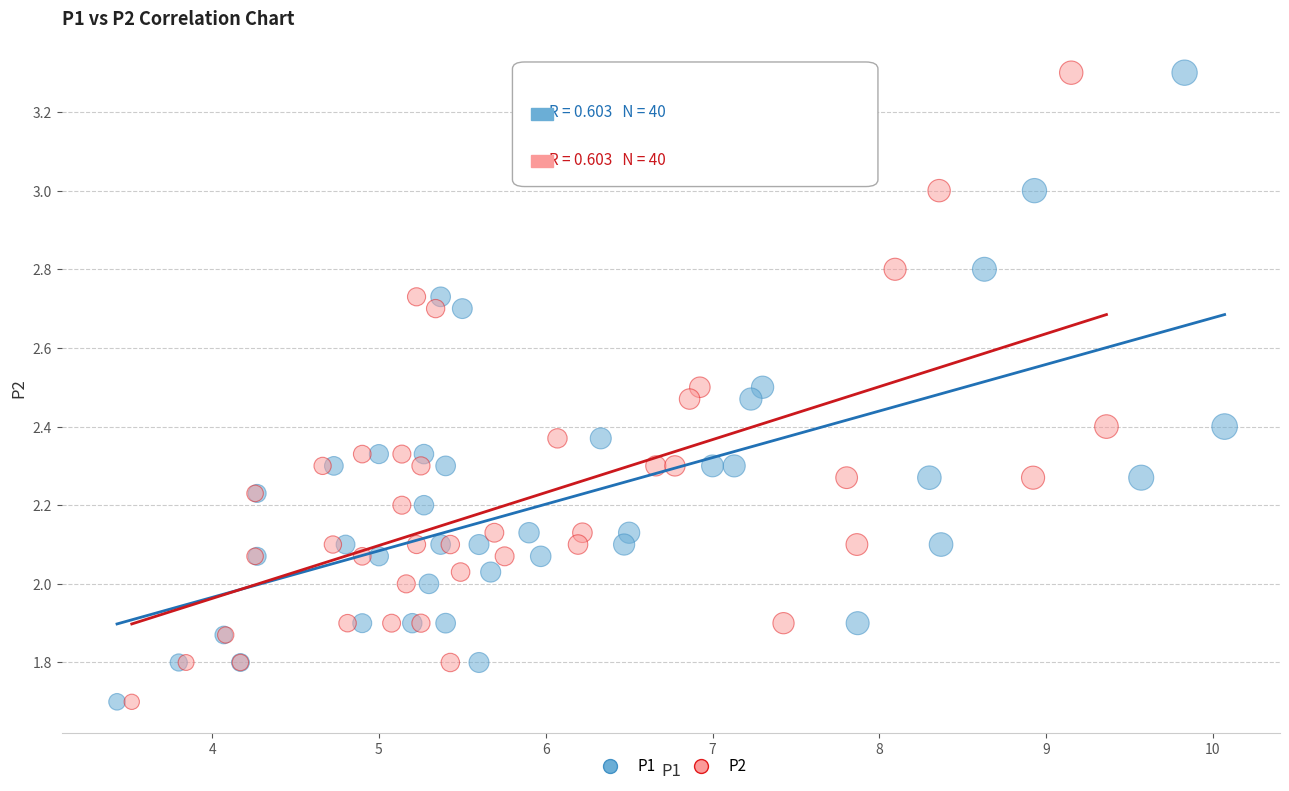

What are all the series names shown in the legend?

P1, P2